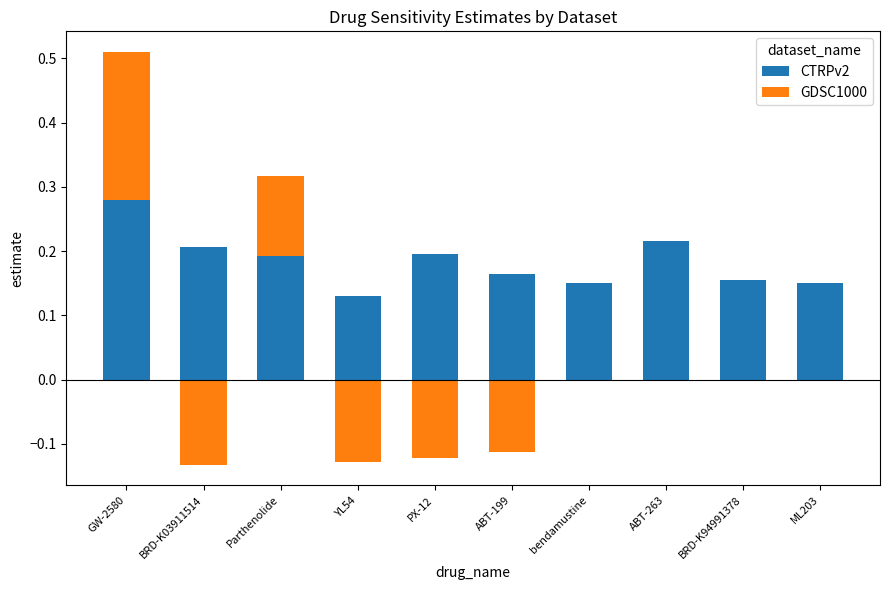

How many categories are shown in the chart?

10